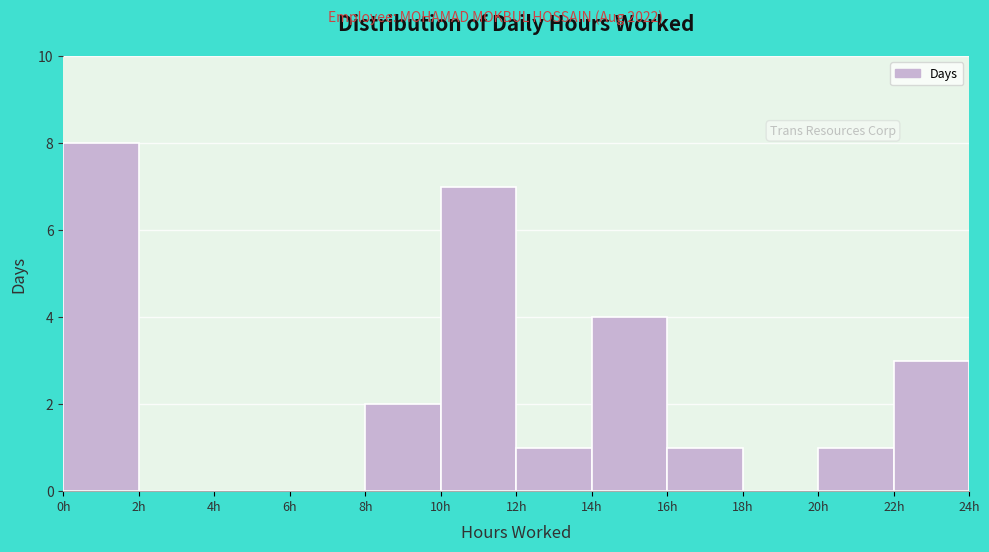

Reading left to right, list every bar in this chart as the range it spans on the x-axis followed by its height. The values are not printed on the chart, so give them approximately, as read against the axis.

0 to 2: 8
2 to 4: 0
4 to 6: 0
6 to 8: 0
8 to 10: 2
10 to 12: 7
12 to 14: 1
14 to 16: 4
16 to 18: 1
18 to 20: 0
20 to 22: 1
22 to 24: 3